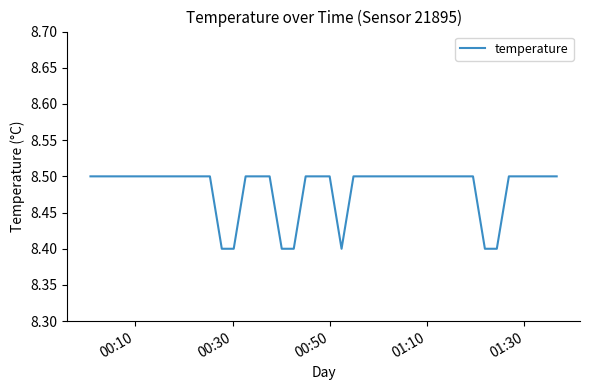

What is the maximum value shown in the chart?

8.5